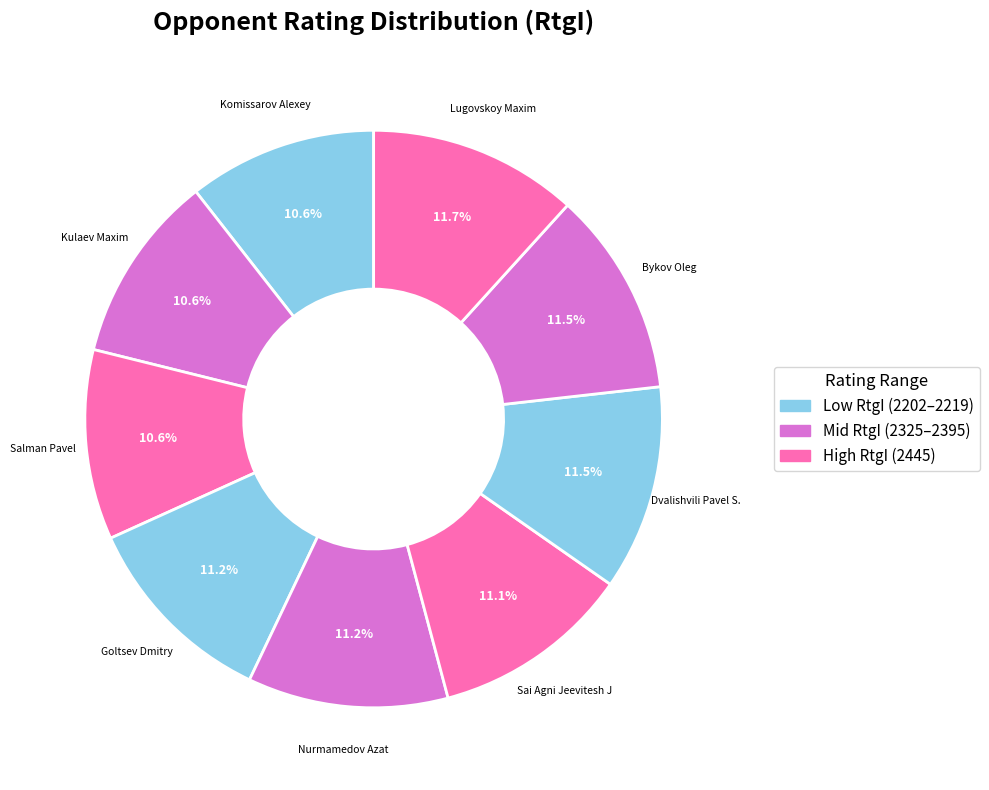

Does Goltsev Dmitry represent more than half of the total?

No